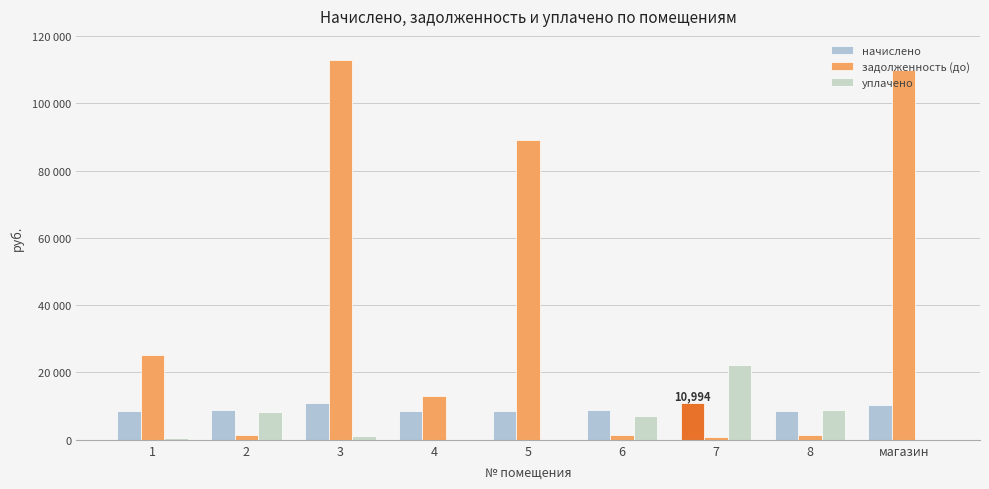

The задолженность (до) series shows 25158.2 at 1. True or false?

True